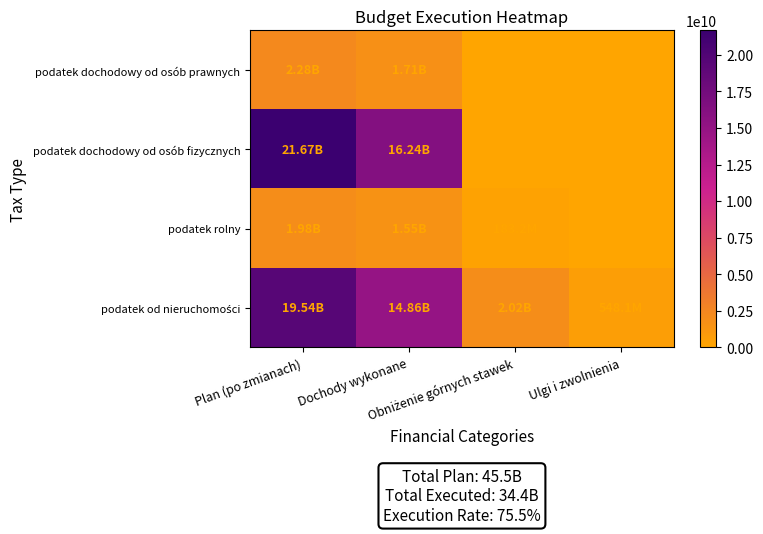

Where does the podatek od nieruchomości series first go above 14863473705?

Plan (po zmianach)